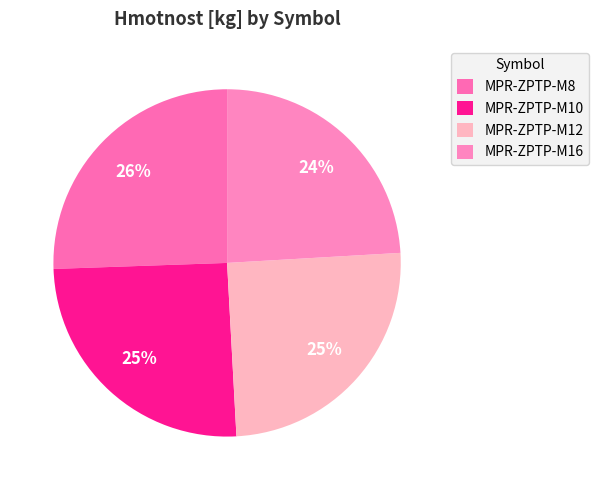

Does MPR-ZPTP-M12 represent more than half of the total?

No